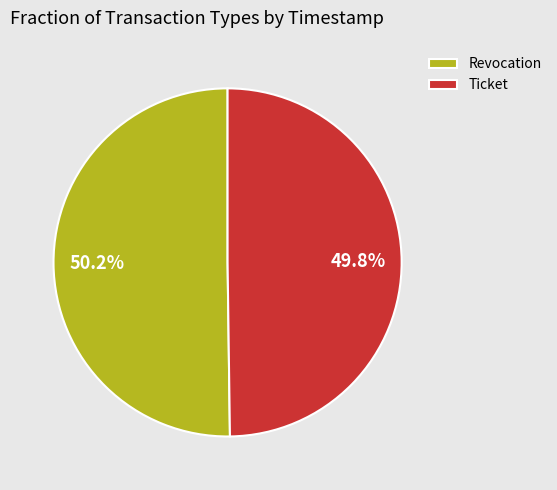

How many slices are in this pie chart?

2